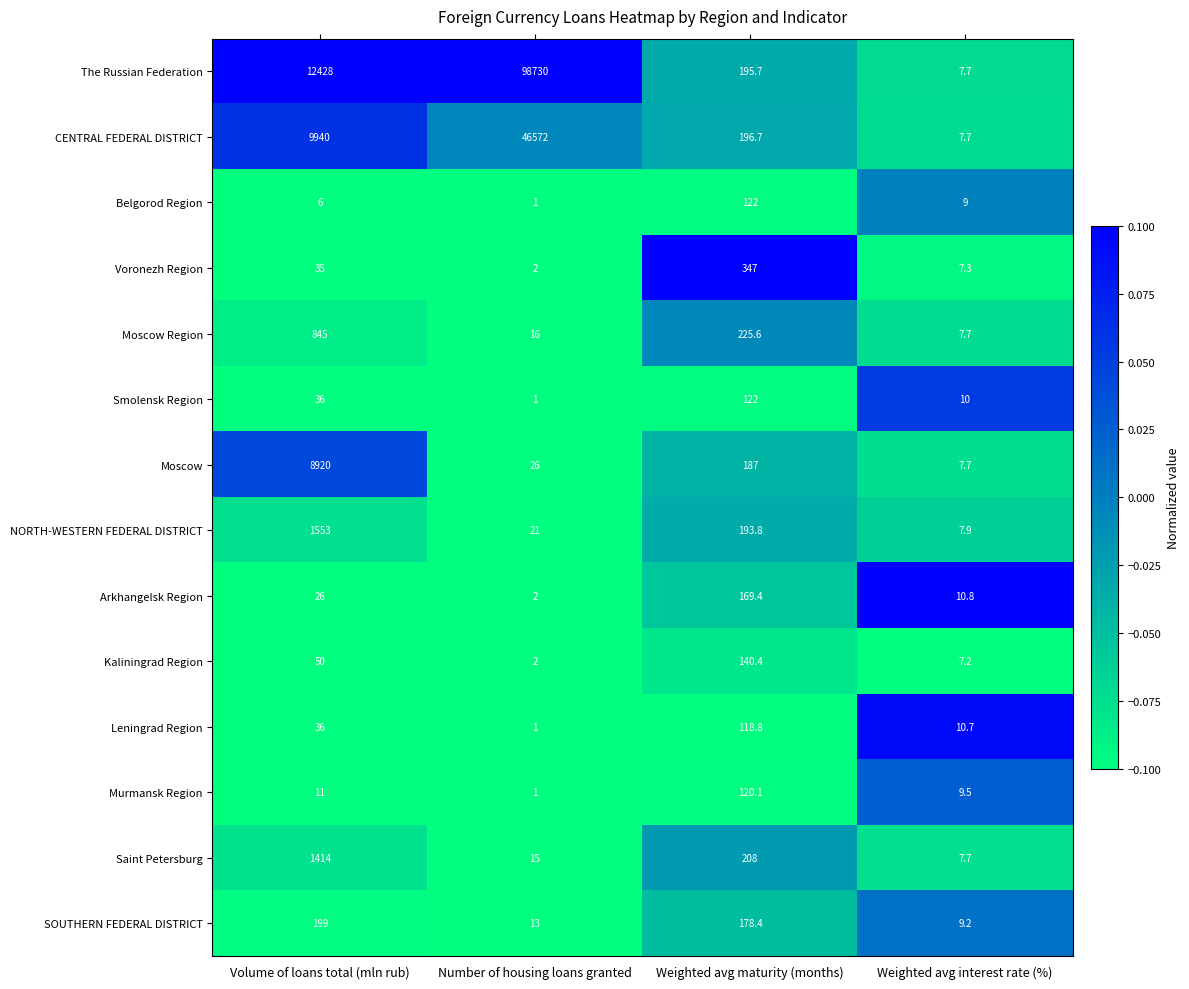

List the labels in order of Leningrad Region value, largest first.

Weighted avg maturity (months), Volume of loans total (mln rub), Weighted avg interest rate (%), Number of housing loans granted